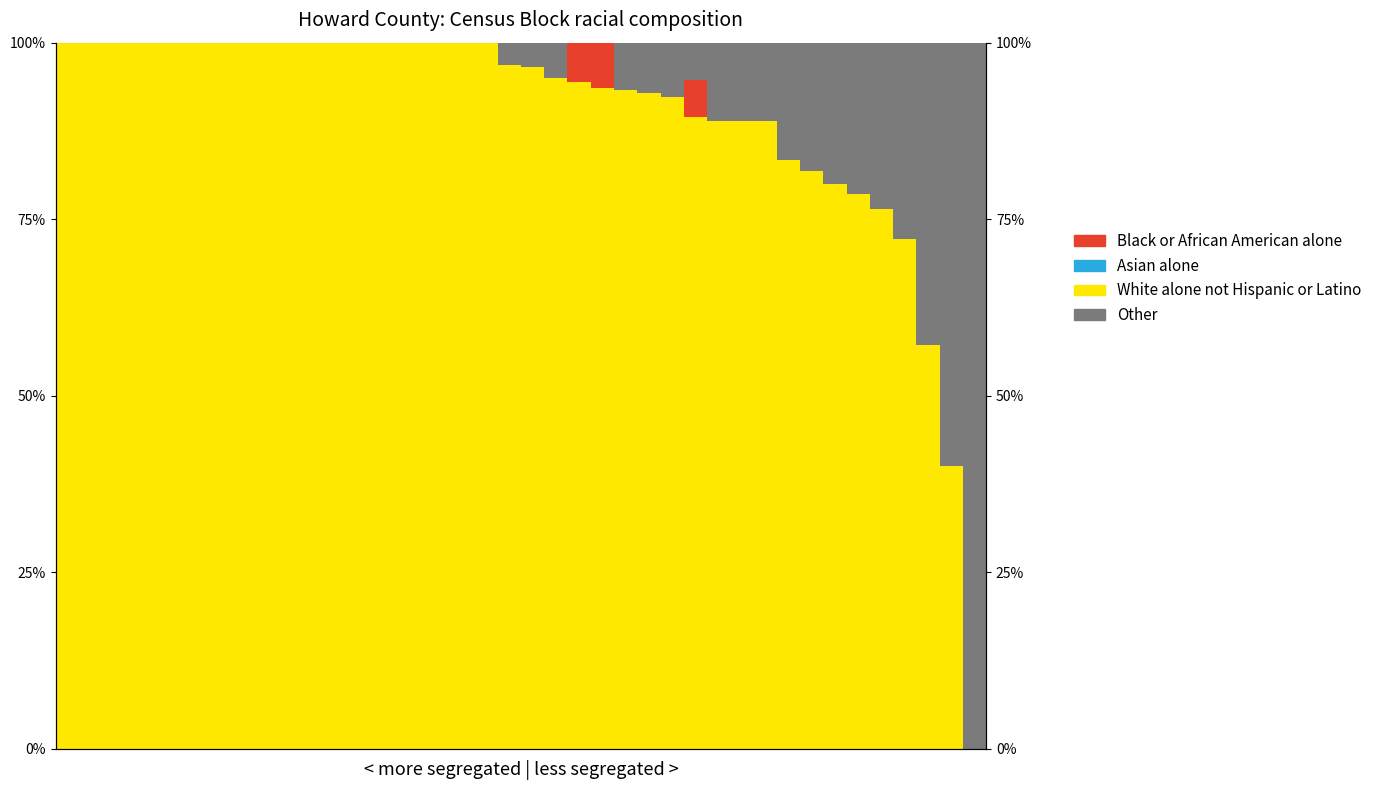

The White alone not Hispanic or Latino series shows 83.3 at 31. True or false?

True